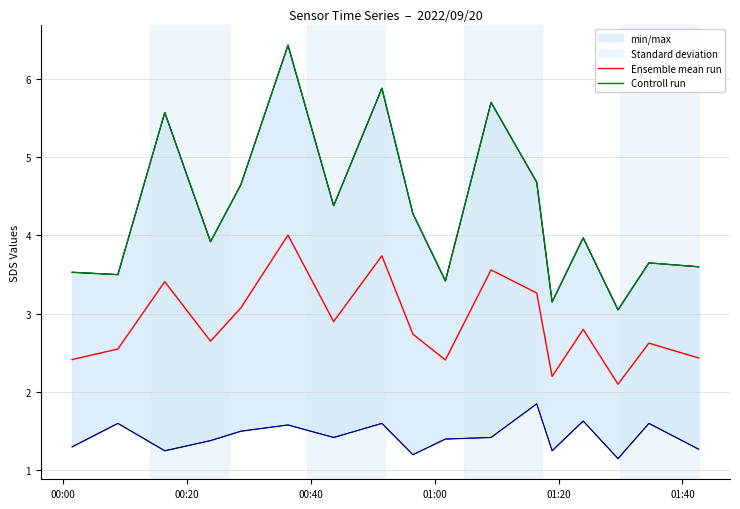

Reading left to right, transcribe all the data shown in this chart.

Ensemble mean run: 2.4	2.5	3.4	2.6	3.1	4.0	2.9	3.7	2.7	2.4	3.6	3.3	2.2	2.8	2.1	2.6	2.4
Controll run: 3.5	3.5	5.6	3.9	4.7	6.4	4.4	5.9	4.3	3.4	5.7	4.7	3.1	4.0	3.0	3.6	3.6